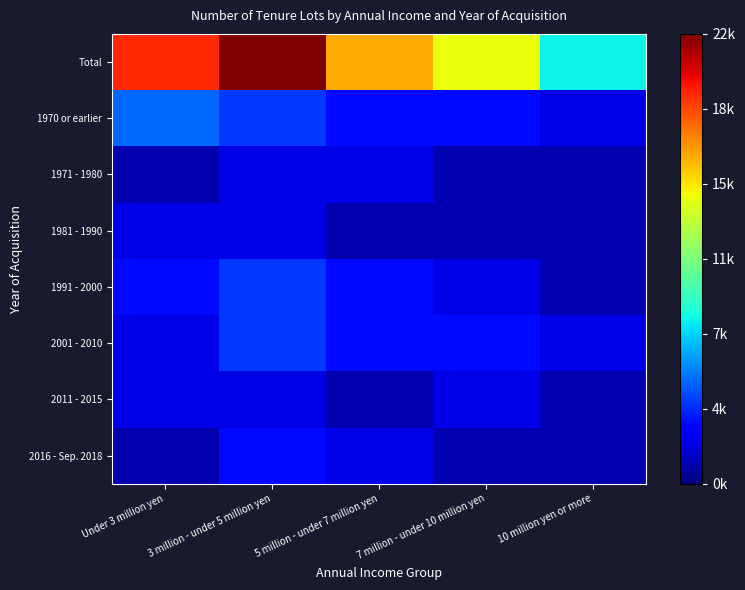

How many series are shown in this chart?

8